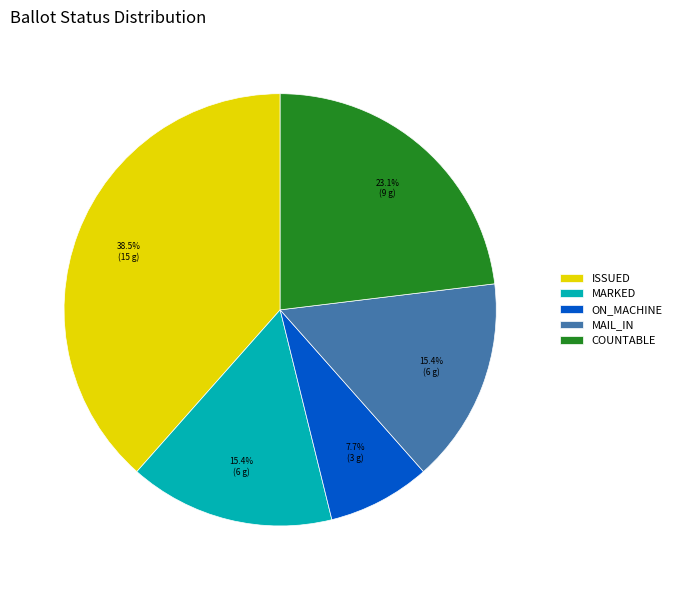

Count the number of slices in the pie.

5